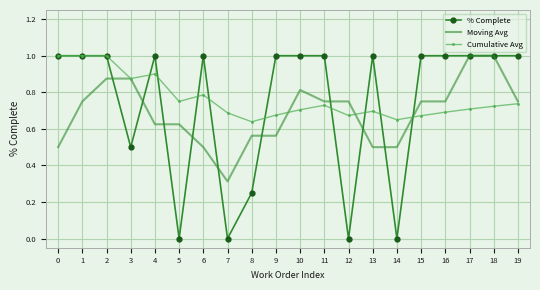

Is it true that Cumulative Avg equals 0.7 at 7?

True